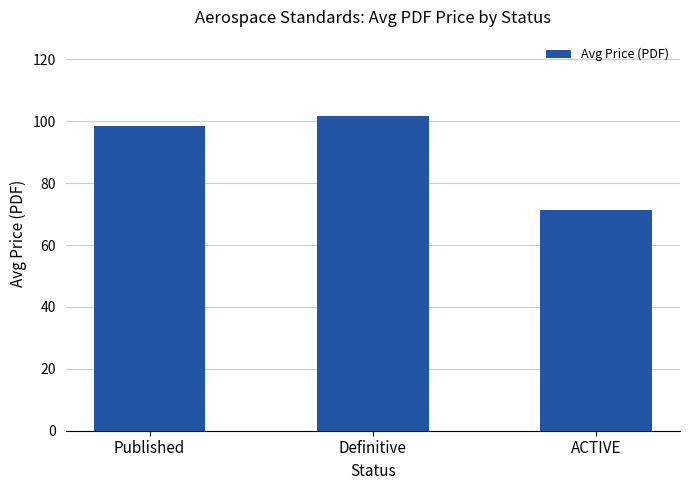

Read the value at Published.

98.4